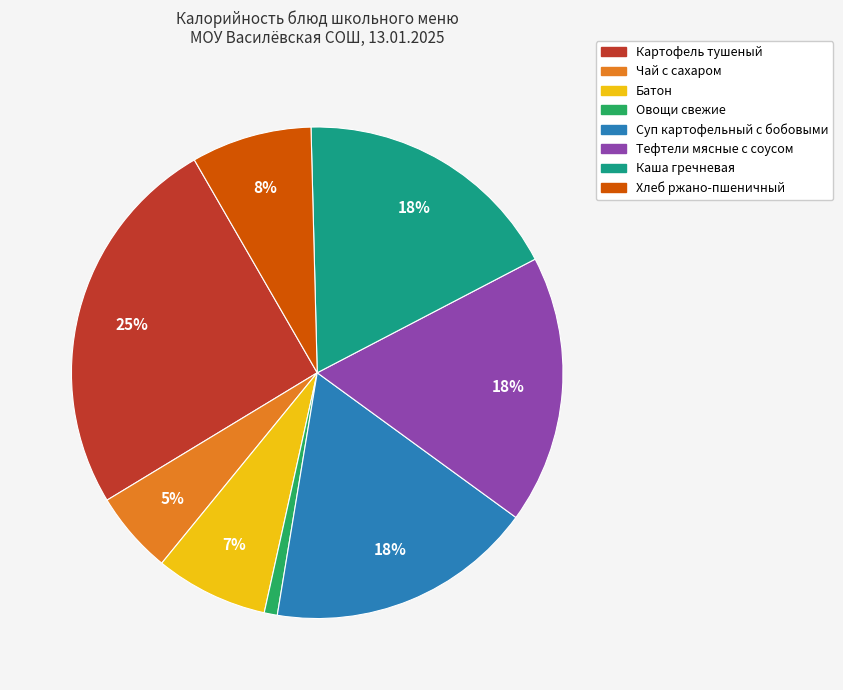

To the nearest percent, what is the difference between the Хлеб ржано-пшеничный and Овощи свежие slice percentages?

7%